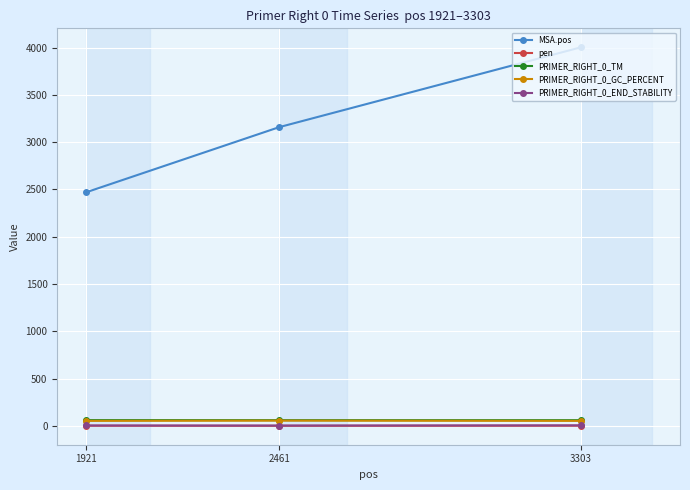

What is the sum of the pen values at 2461 and 3303?

1.7